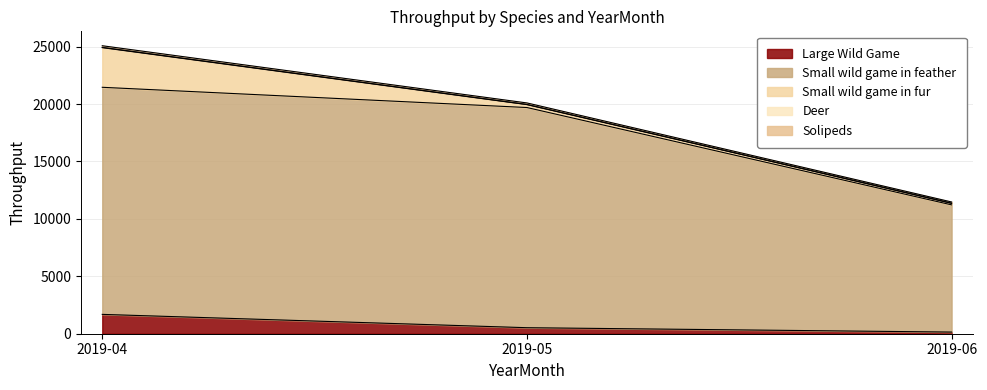

What is the value of the Small wild game in feather point at the 3rd from the left?

11220